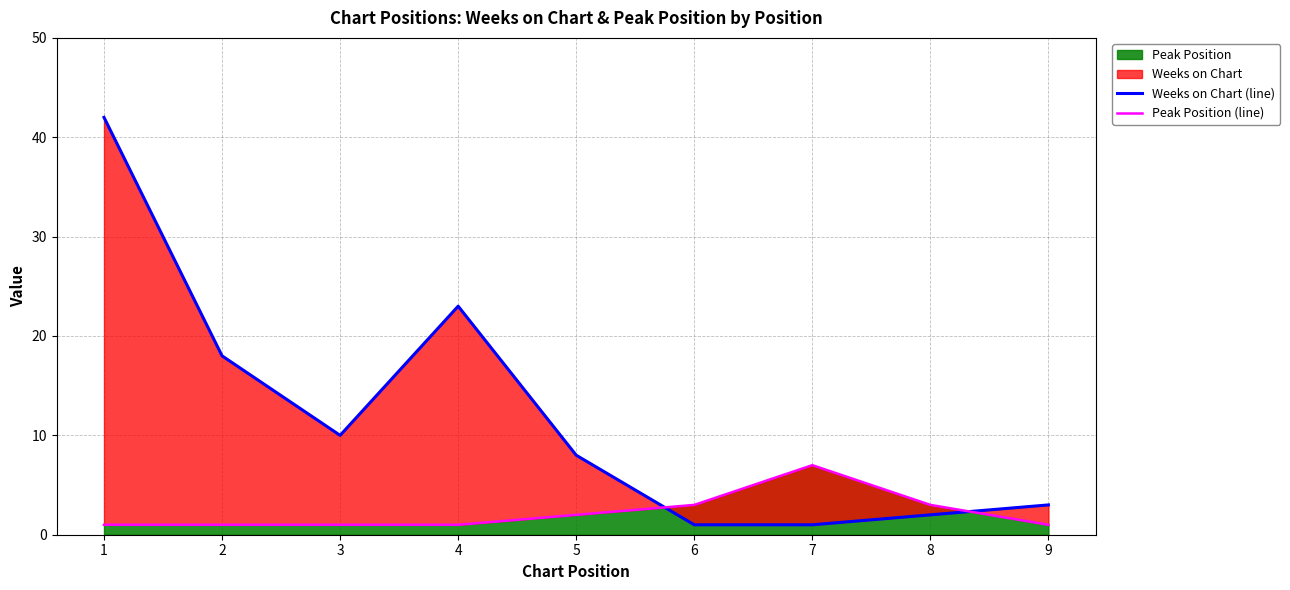

What is the difference between the Weeks on Chart (line) values at 4 and 3?

13